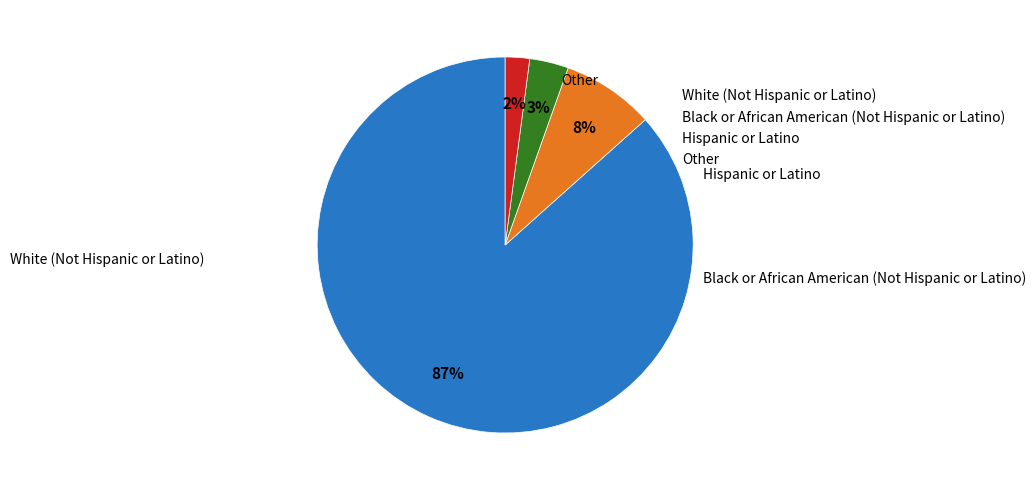

To the nearest percent, what is the average slice percentage?

25%